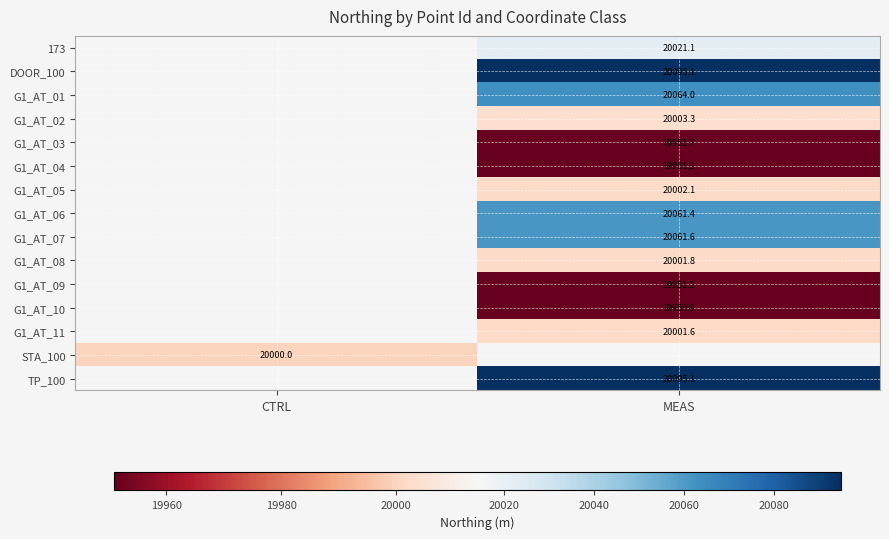

Between MEAS and CTRL, which is larger?

CTRL